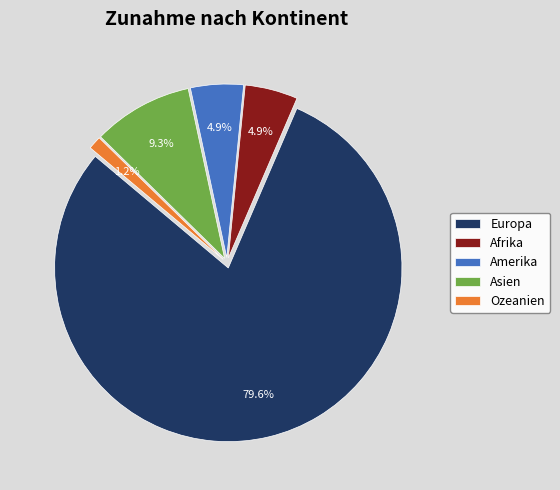

What is the ratio of the value at Europa to the value at Afrika?

16.2